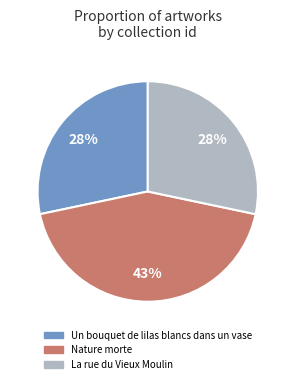

Combined, do La rue du Vieux Moulin and Nature morte account for over 50%?

Yes